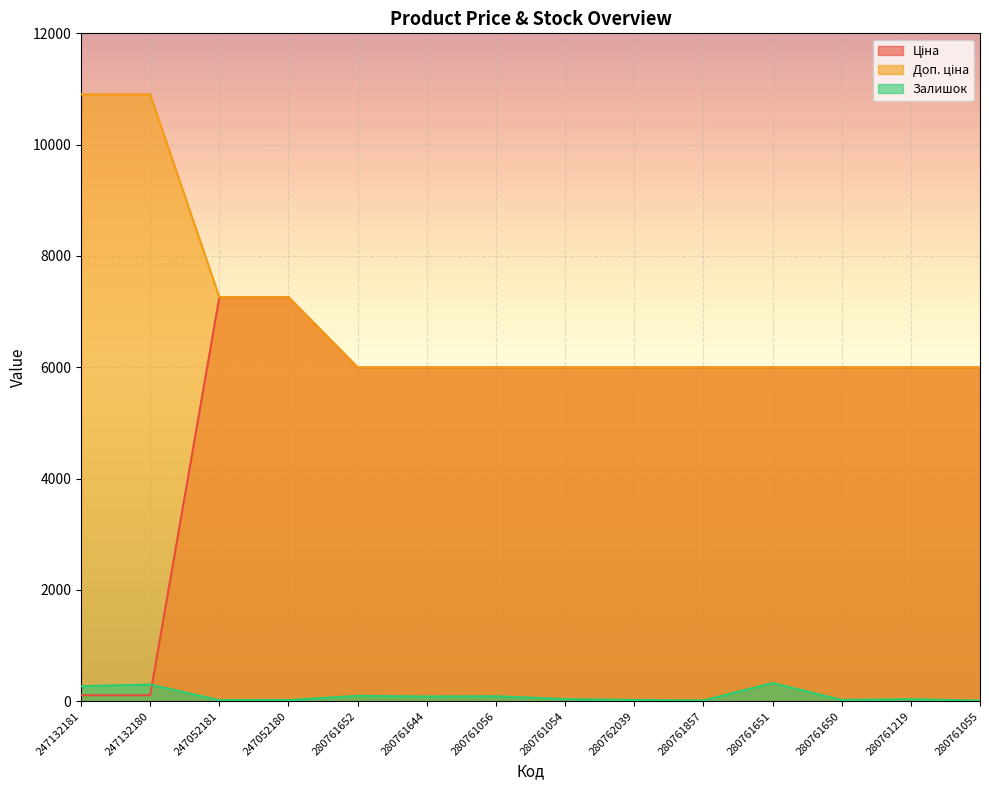

What are all the series names shown in the legend?

Ціна, Доп. ціна, Залишок